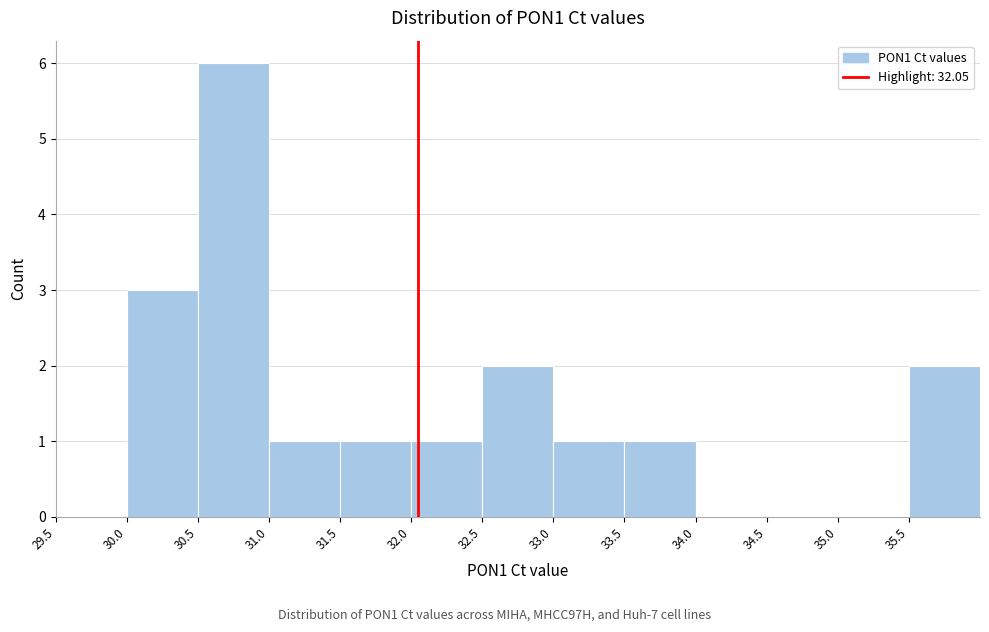

Reading left to right, list every bar in this chart as the range it spans on the x-axis followed by its height. The values are not printed on the chart, so give them approximately, as read against the axis.

29.5 to 30.0: 0
30.0 to 30.5: 3
30.5 to 31.0: 6
31.0 to 31.5: 1
31.5 to 32.0: 1
32.0 to 32.5: 1
32.5 to 33.0: 2
33.0 to 33.5: 1
33.5 to 34.0: 1
34.0 to 34.5: 0
34.5 to 35.0: 0
35.0 to 35.5: 0
35.5 to 36.0: 2